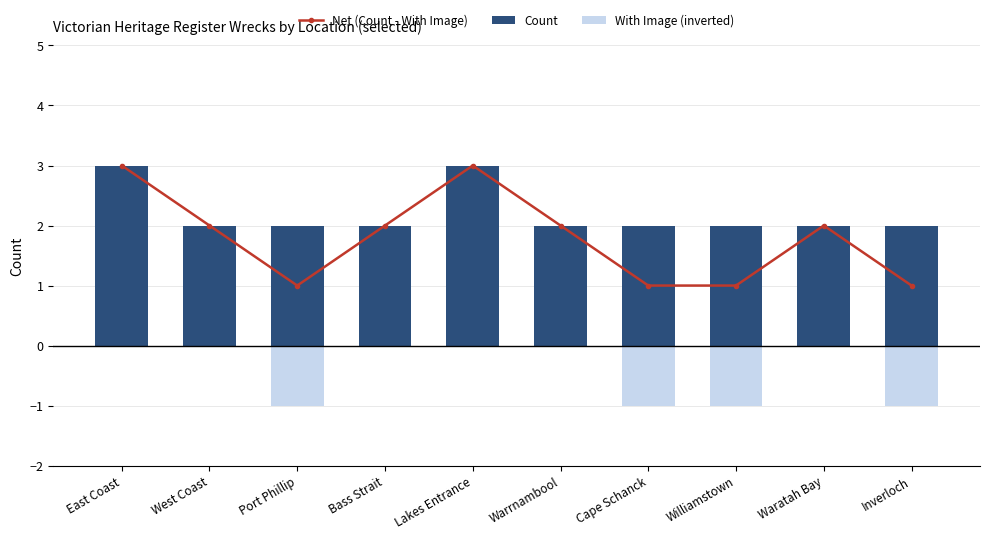

What are all the series names shown in the legend?

Net (Count - With Image), Count, With Image (inverted)